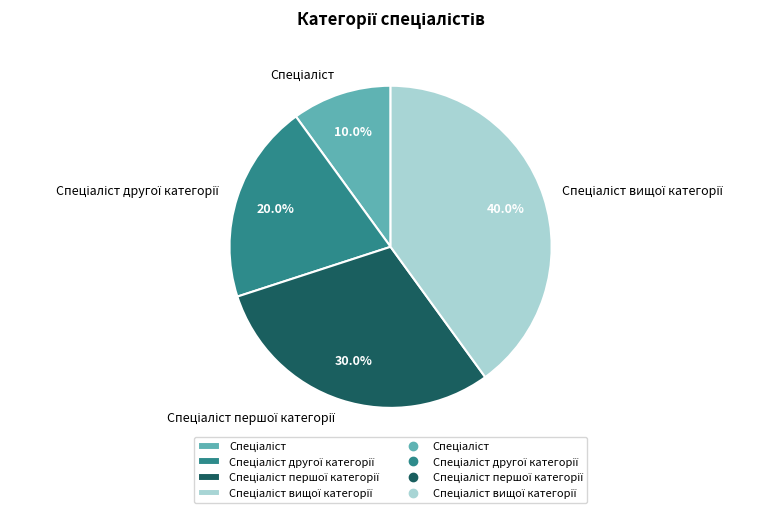

Does any single category account for the majority?

No